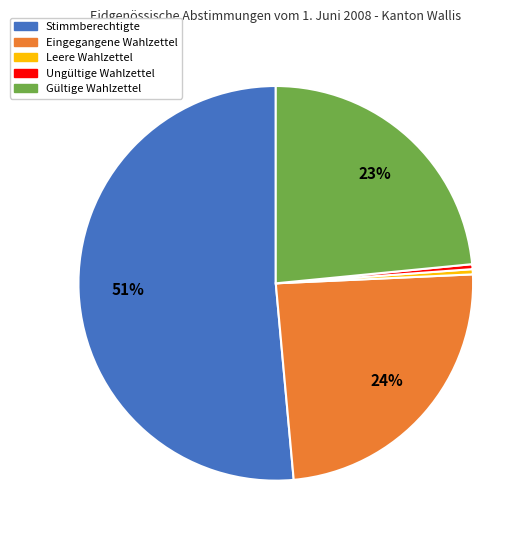

To the nearest percent, what percentage of the pie is Eingegangene Wahlzettel?

24%